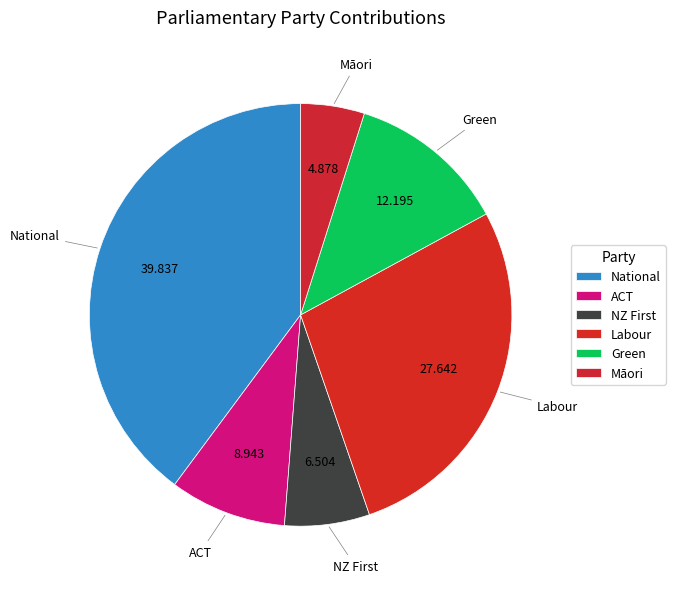

Which category has the biggest portion of the pie?

National